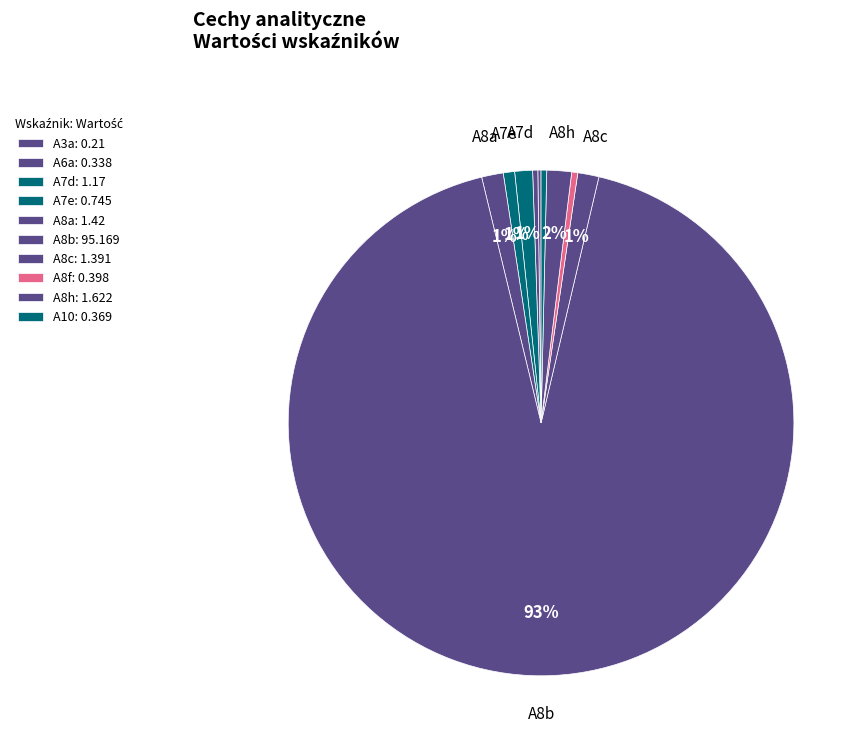

What percentage do A8b and A8f together represent?

92.9%